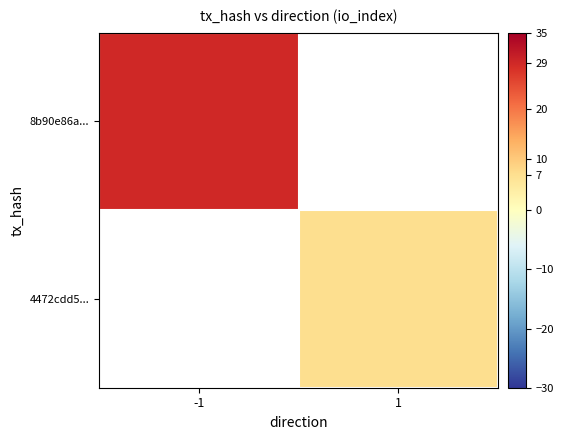

At which label is 8b90e86a... closest to 29?

-1